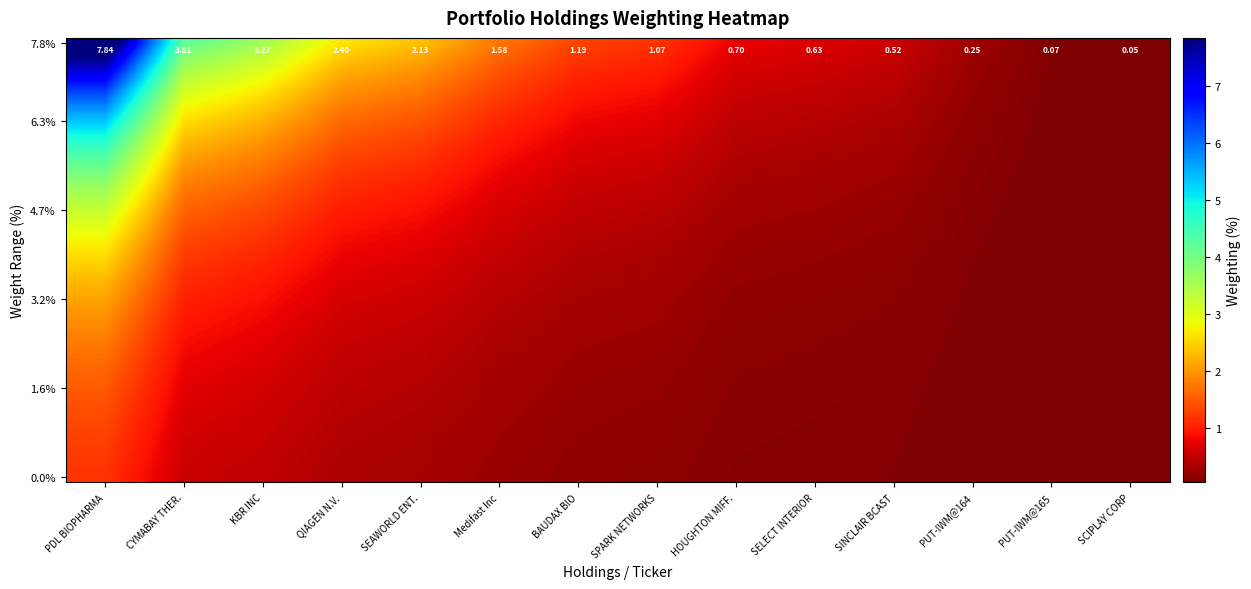

Which label corresponds to the smallest value in the chart?

SCIPLAY CORP